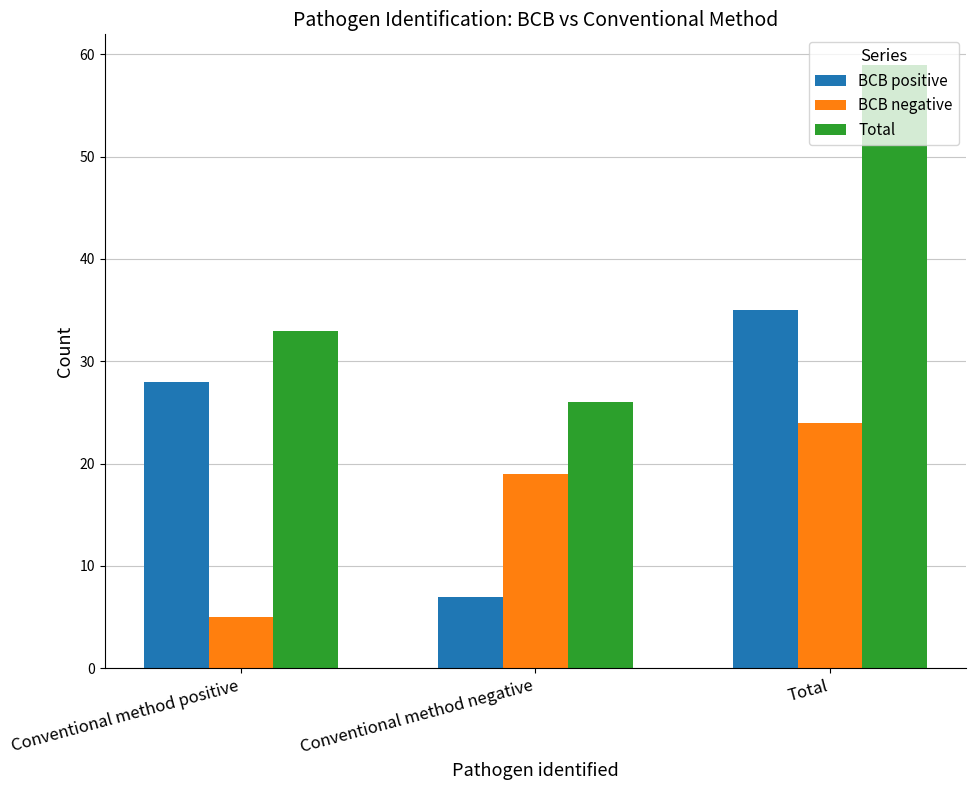

What is the difference between the maximum and minimum values in the BCB negative series?

19